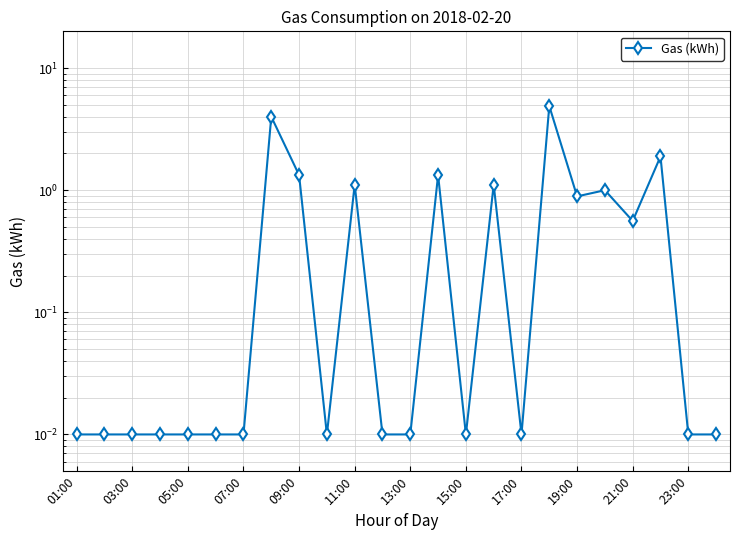

How many points are higher than both their immediate neighbors (excluding endpoints)?

7